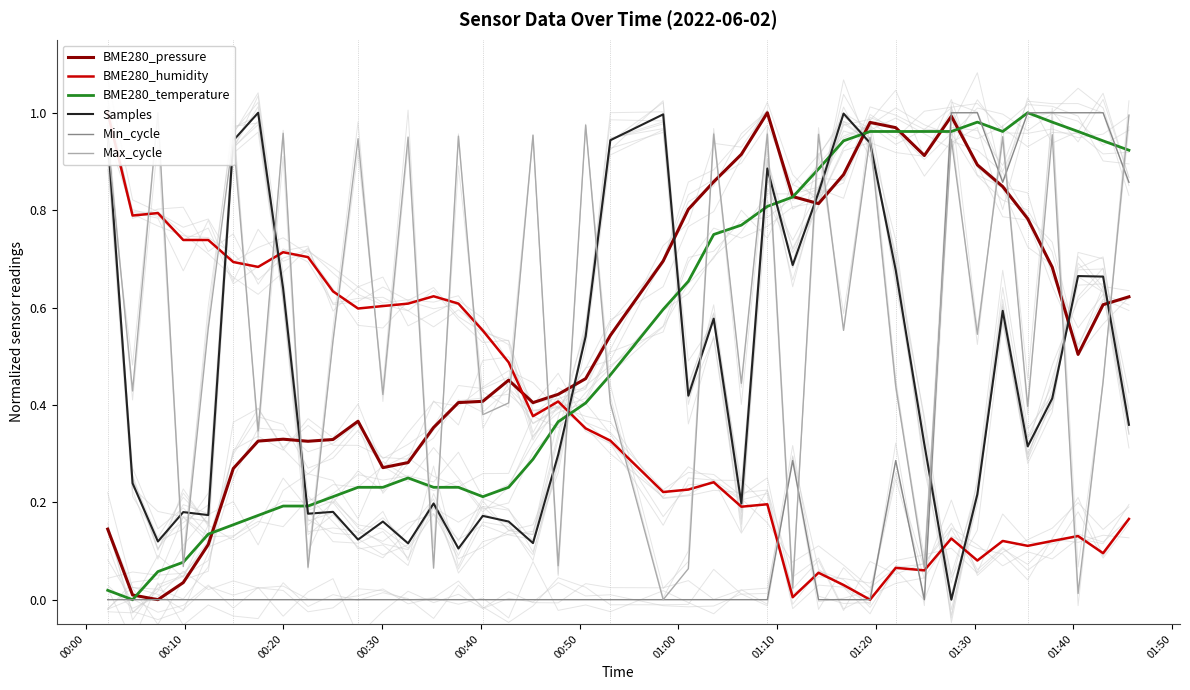

How many intersections are there between BME280_pressure and Samples?

7